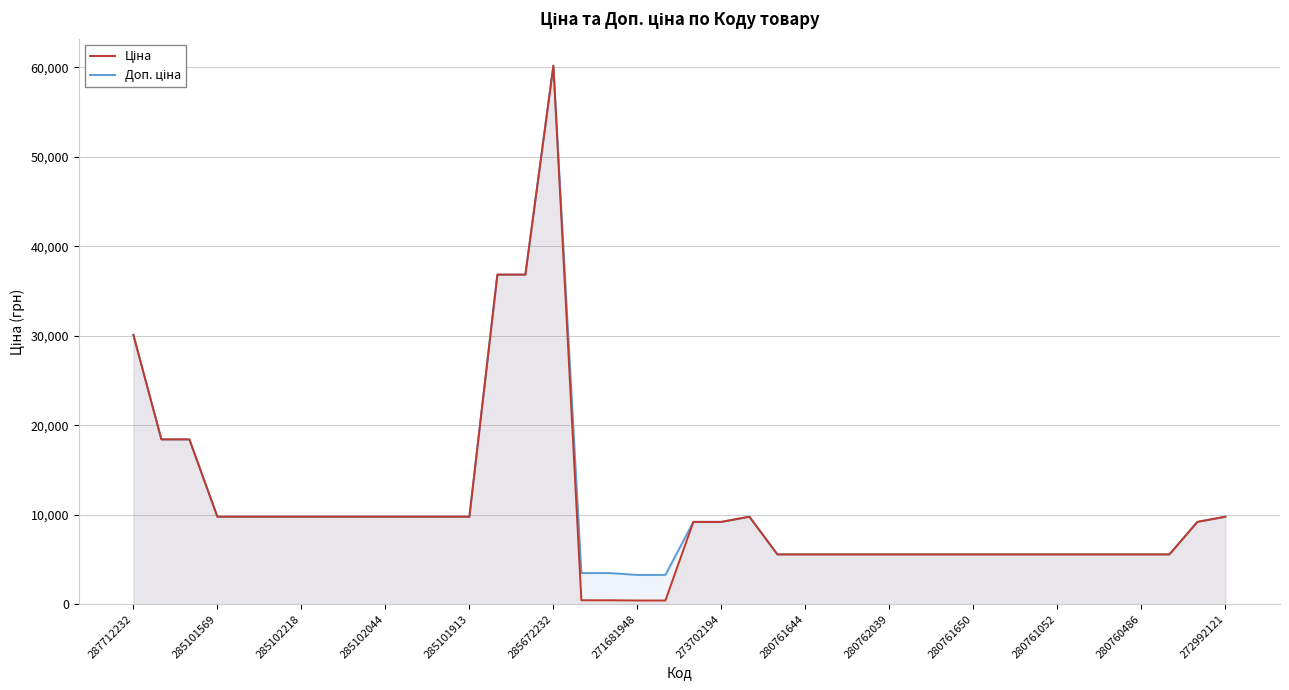

What position from the left is 28?

29